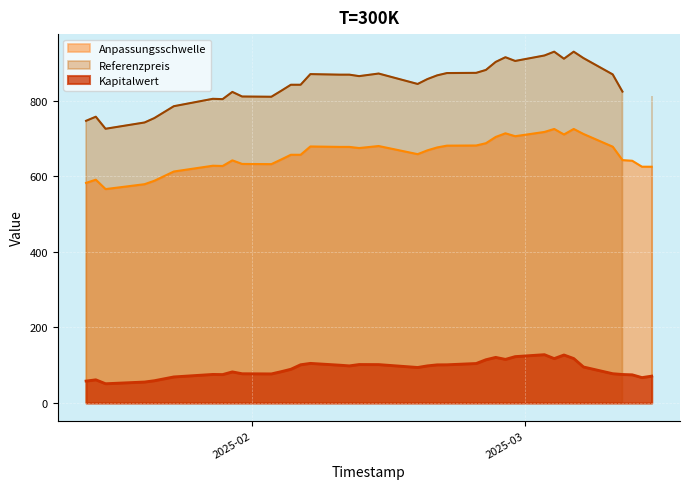

The Kapitalwert series shows 83.0 at 2025-02-04. True or false?

True